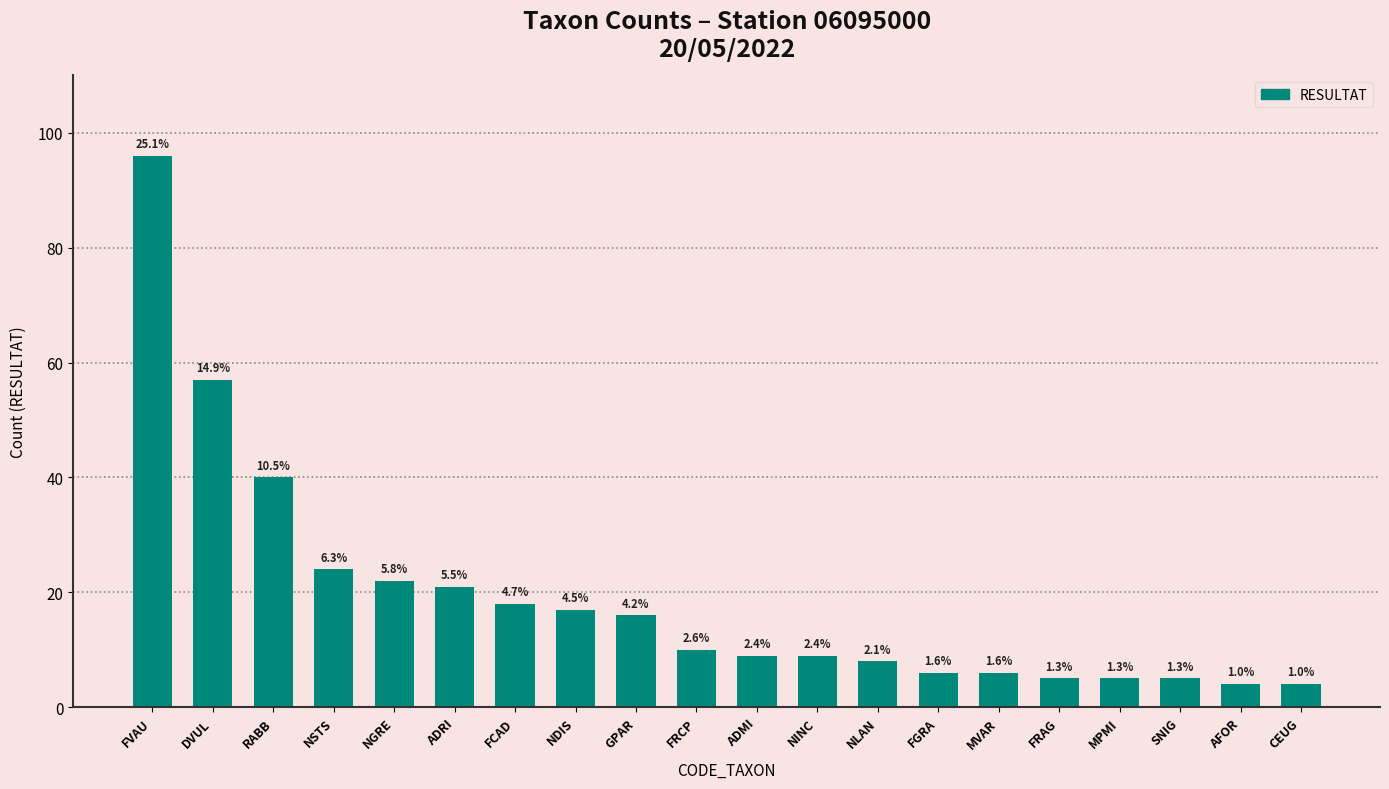

Rank the categories by value from highest to lowest.

FVAU, DVUL, RABB, NSTS, NGRE, ADRI, FCAD, NDIS, GPAR, FRCP, ADMI, NINC, NLAN, FGRA, MVAR, FRAG, MPMI, SNIG, AFOR, CEUG